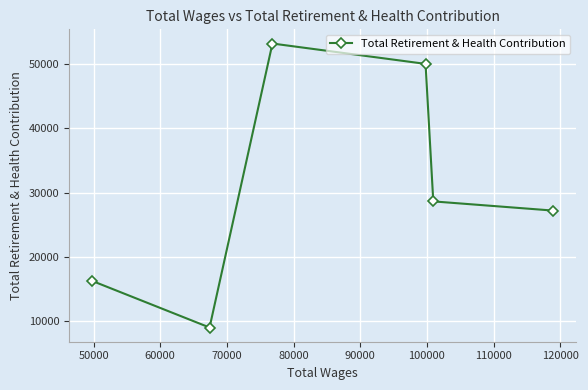

What is the smallest value displayed?

8966